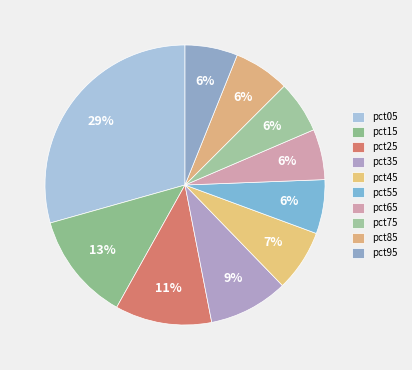

Count the number of slices in the pie.

10